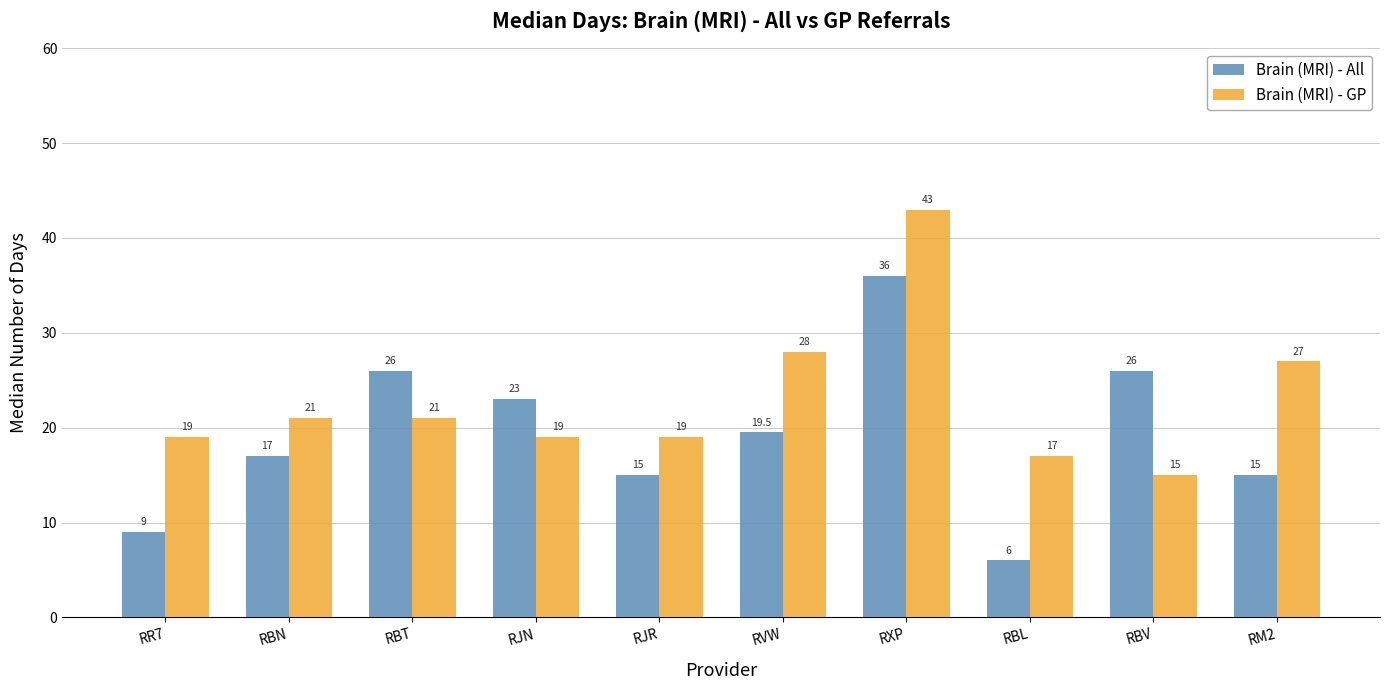

True or false: Brain (MRI) - All has a value of 17.0 at RBN.

True